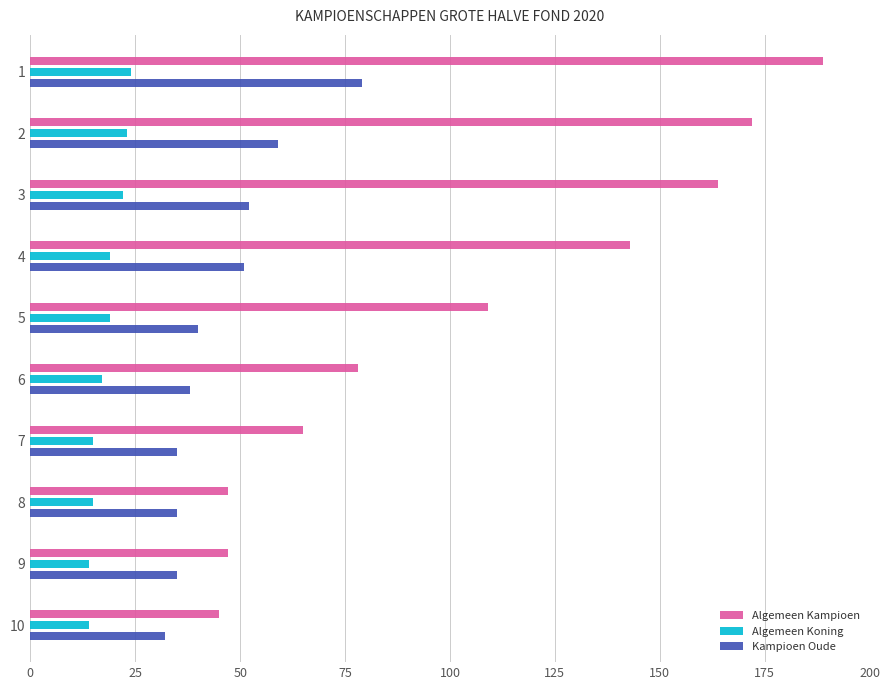

Rank the series by their average value, from highest to lowest.

Algemeen Kampioen, Kampioen Oude, Algemeen Koning